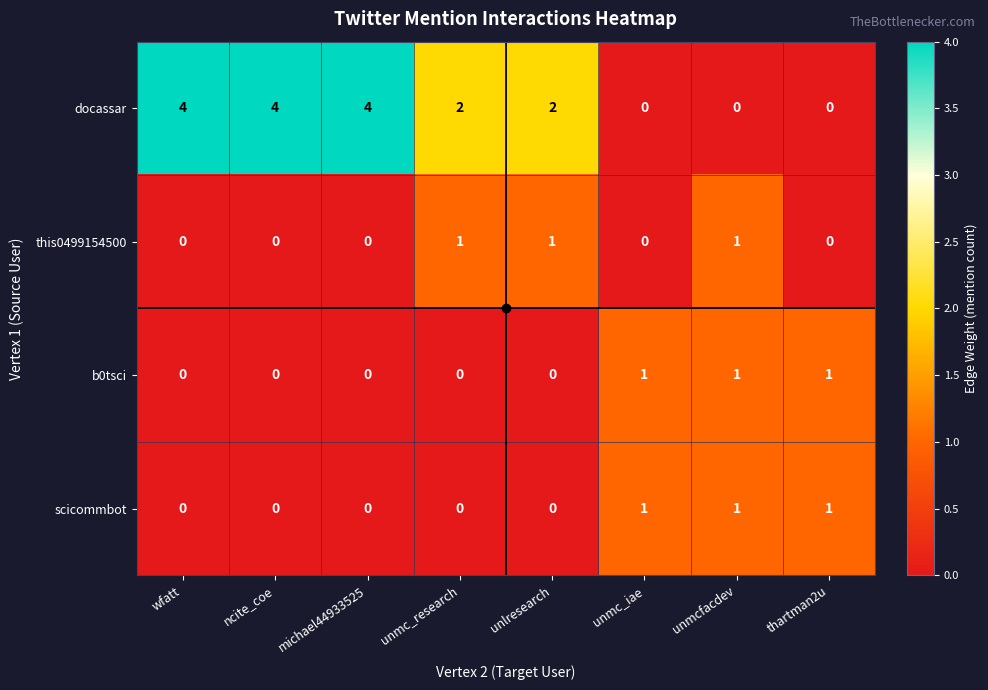

At which label does docassar first exceed 2?

wfatt